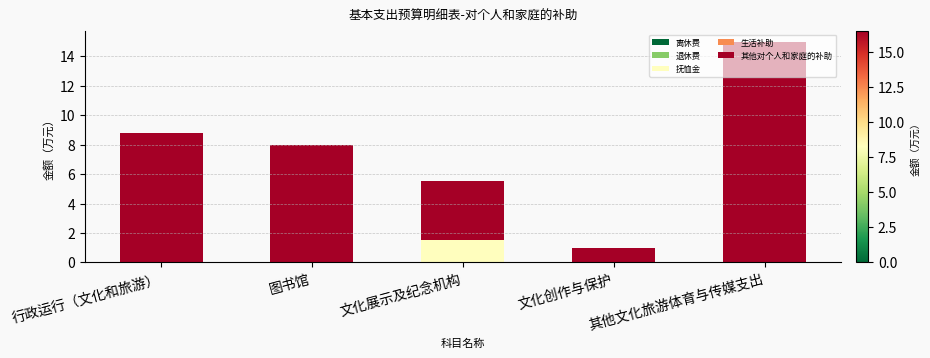

At which category is the sum across all series the highest?

其他文化旅游体育与传媒支出